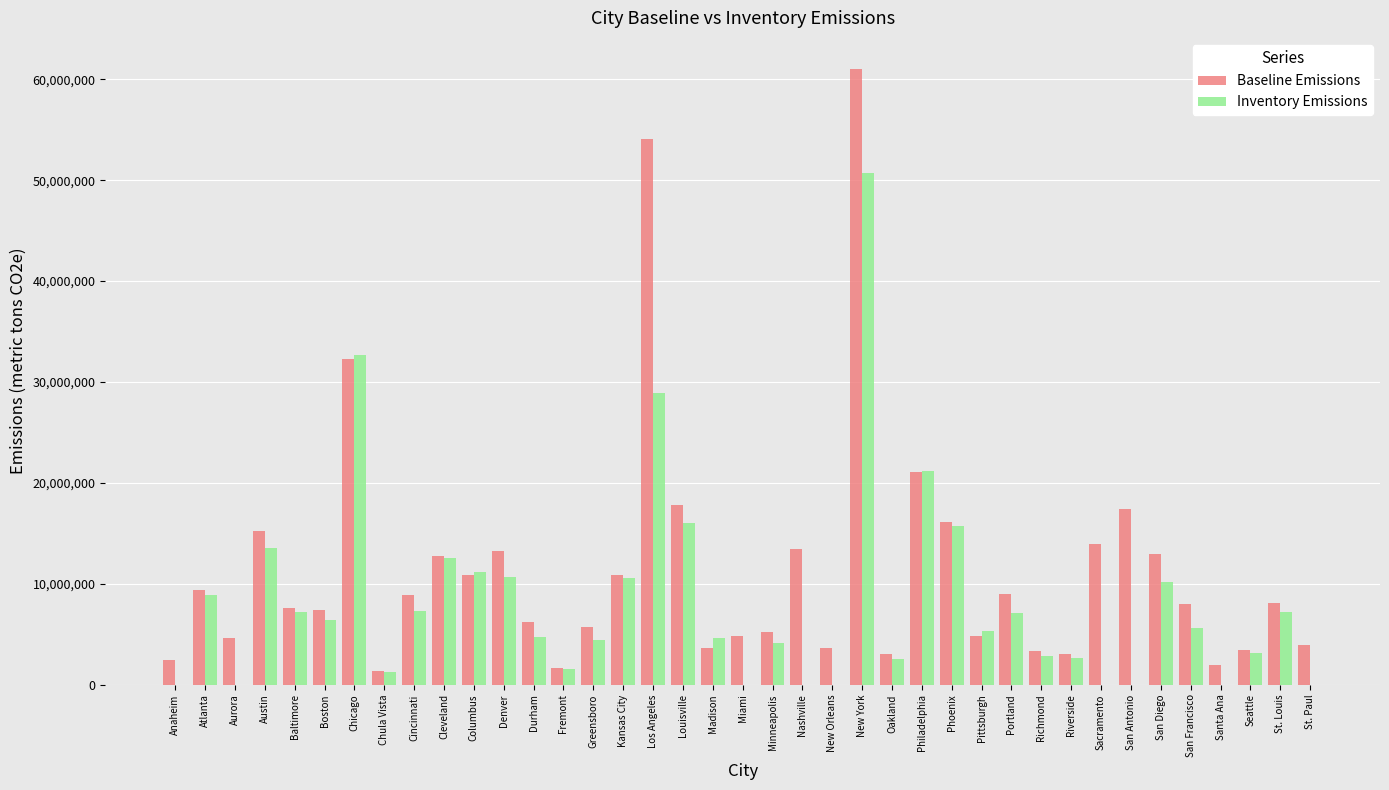

What are all the series names shown in the legend?

Baseline Emissions, Inventory Emissions